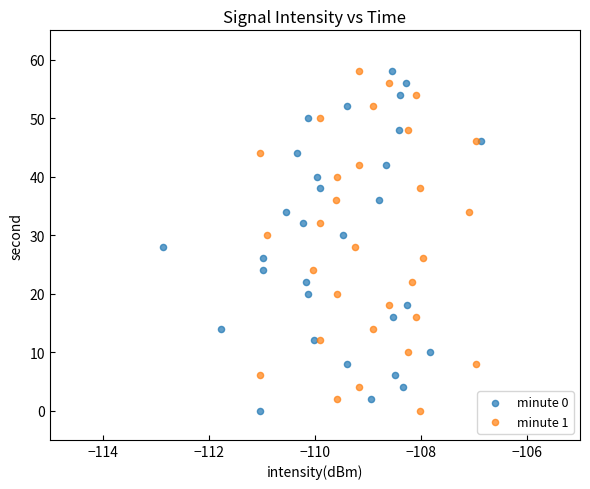

What are all the series names shown in the legend?

minute 0, minute 1